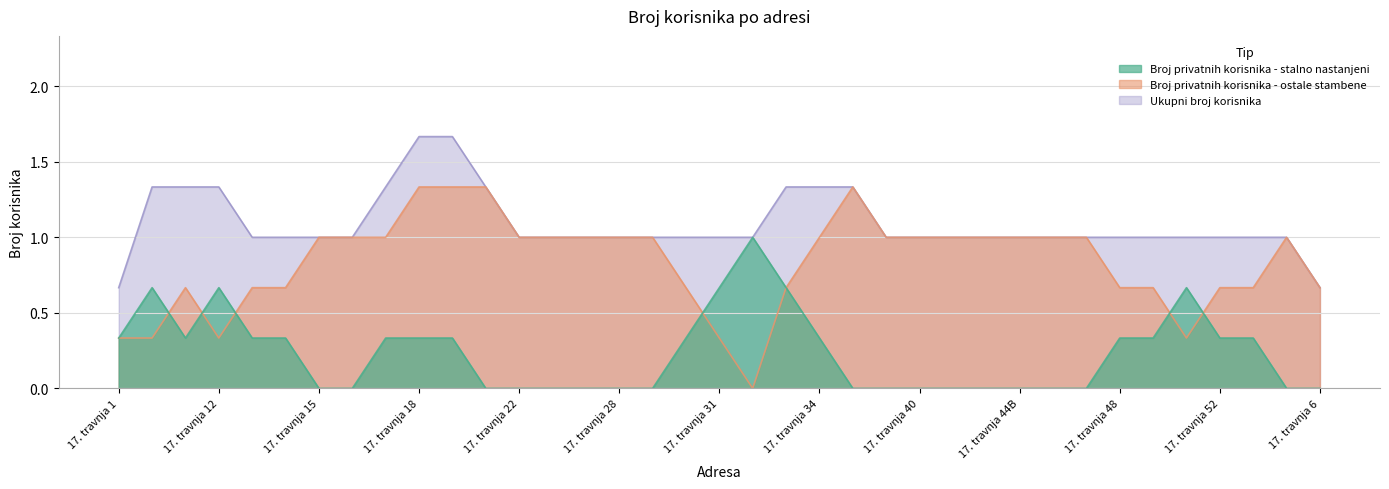

How many interior local valleys does the Broj privatnih korisnika - stalno nastanjeni series have?

3